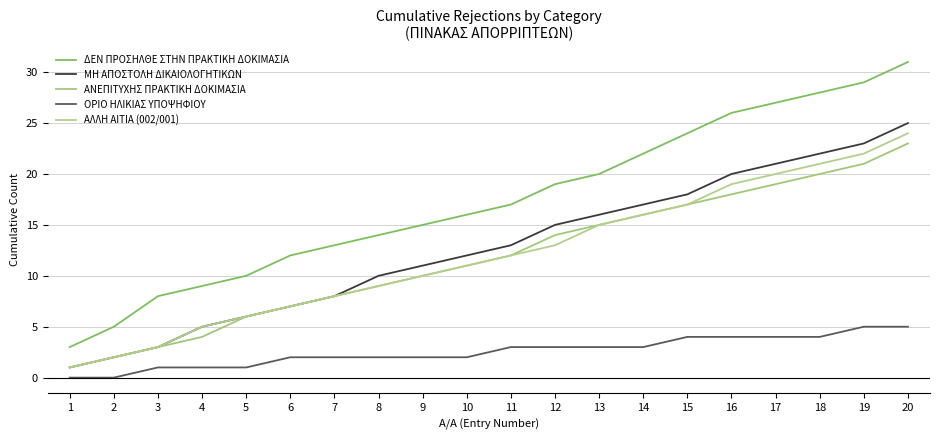

Reading right to left, list all the values displayed in this chart.

ΔΕΝ ΠΡΟΣΗΛΘΕ ΣΤΗΝ ΠΡΑΚΤΙΚΗ ΔΟΚΙΜΑΣΙΑ: 31	29	28	27	26	24	22	20	19	17	16	15	14	13	12	10	9	8	5	3
ΜΗ ΑΠΟΣΤΟΛΗ ΔΙΚΑΙΟΛΟΓΗΤΙΚΩΝ: 25	23	22	21	20	18	17	16	15	13	12	11	10	8	7	6	5	3	2	1
ΑΝΕΠΙΤΥΧΗΣ ΠΡΑΚΤΙΚΗ ΔΟΚΙΜΑΣΙΑ: 23	21	20	19	18	17	16	15	14	12	11	10	9	8	7	6	4	3	2	1
ΟΡΙΟ ΗΛΙΚΙΑΣ ΥΠΟΨΗΦΙΟΥ: 5	5	4	4	4	4	3	3	3	3	2	2	2	2	2	1	1	1	0	0
ΑΛΛΗ ΑΙΤΙΑ (002/001): 24	22	21	20	19	17	16	15	13	12	11	10	9	8	7	6	5	3	2	1